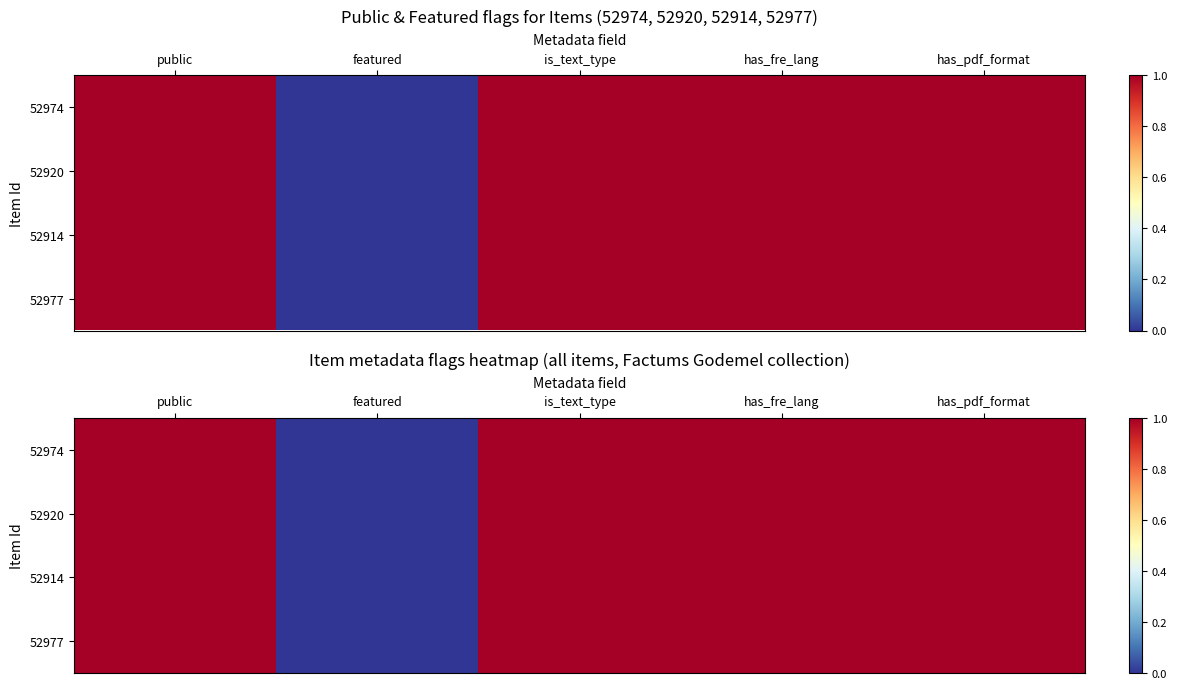

Which category has the highest value across all series?

public